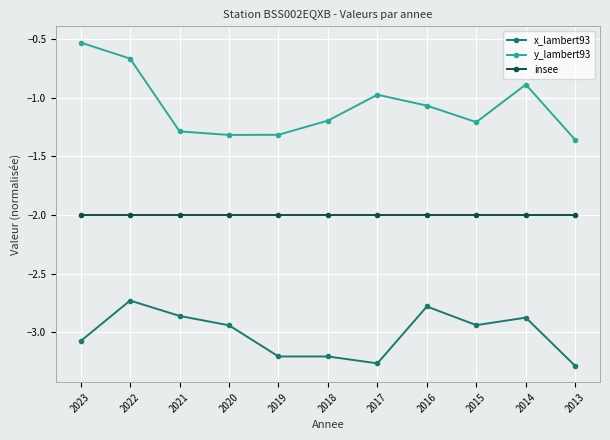

Where is the first local maximum for x_lambert93?

2022